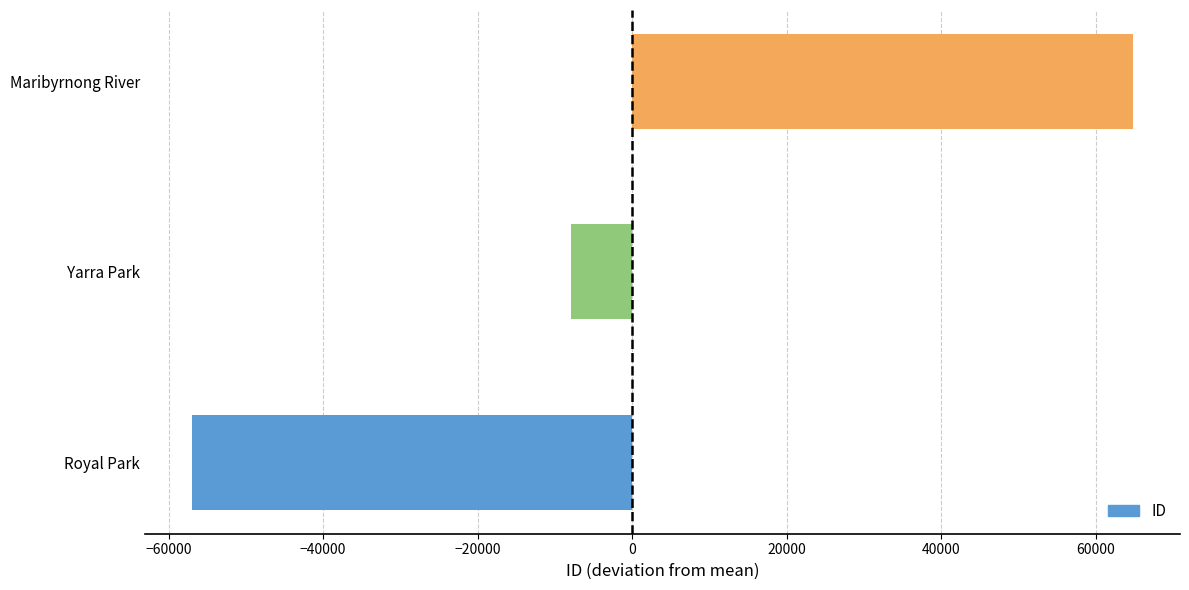

Are the bars grouped side by side (vs. stacked)?

No